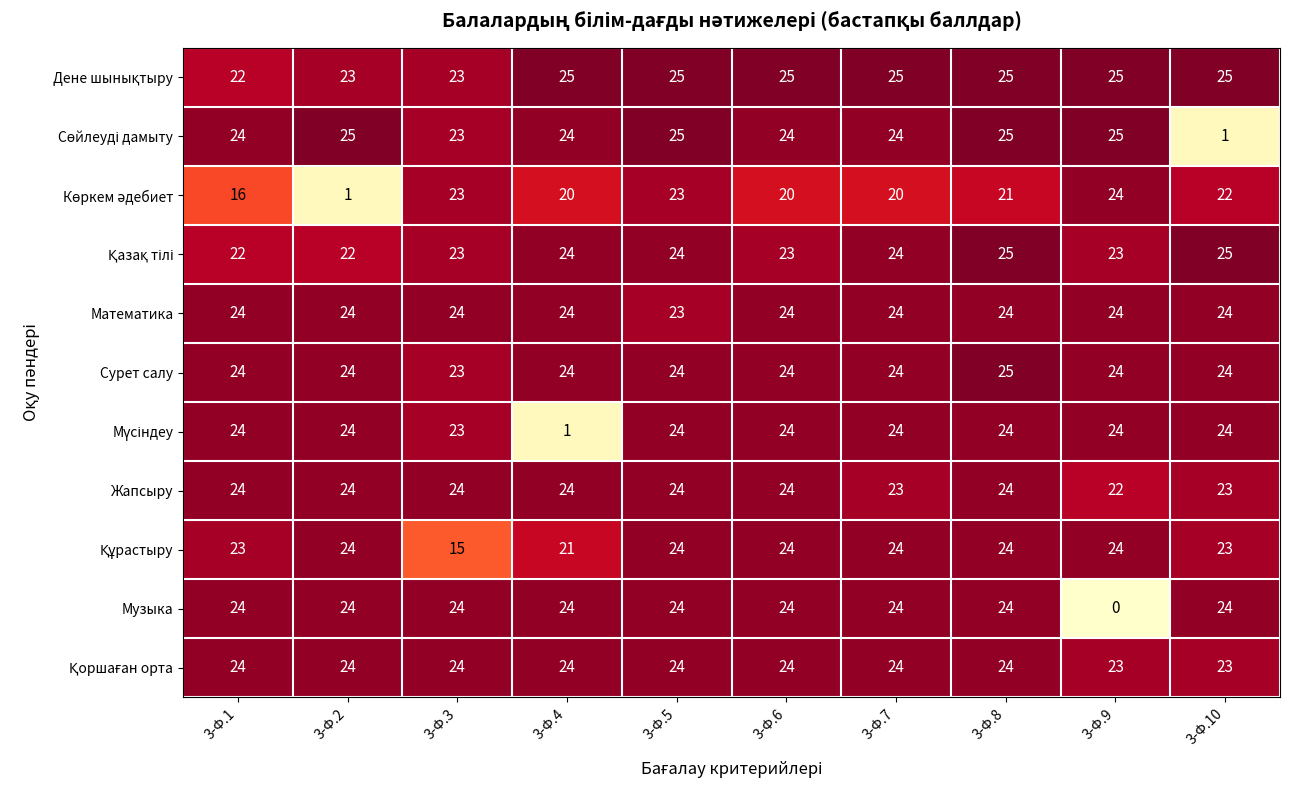

What is the total value across all series at 3-Ф.7?

260